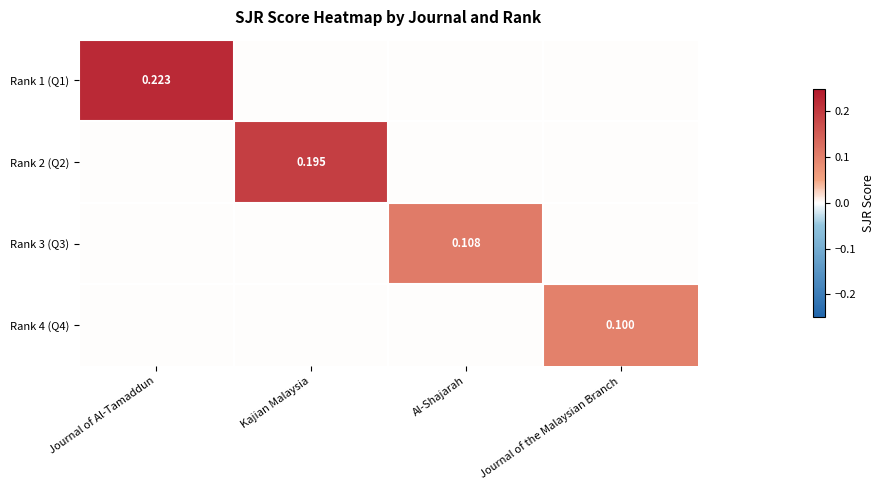

How many values in Rank 1 (Q1) are above zero?

1